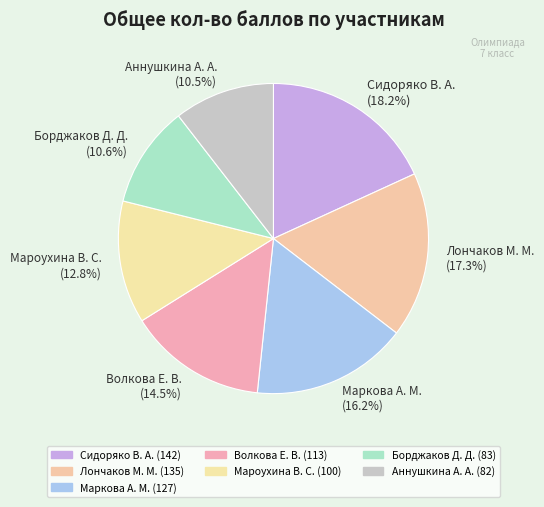

To the nearest percent, what percentage of the pie is Маркова А. М.?

16%